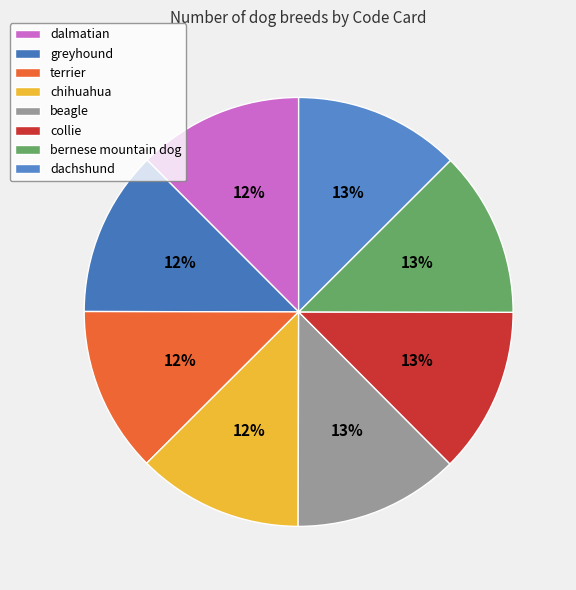

Which category has the smallest portion of the pie?

dalmatian